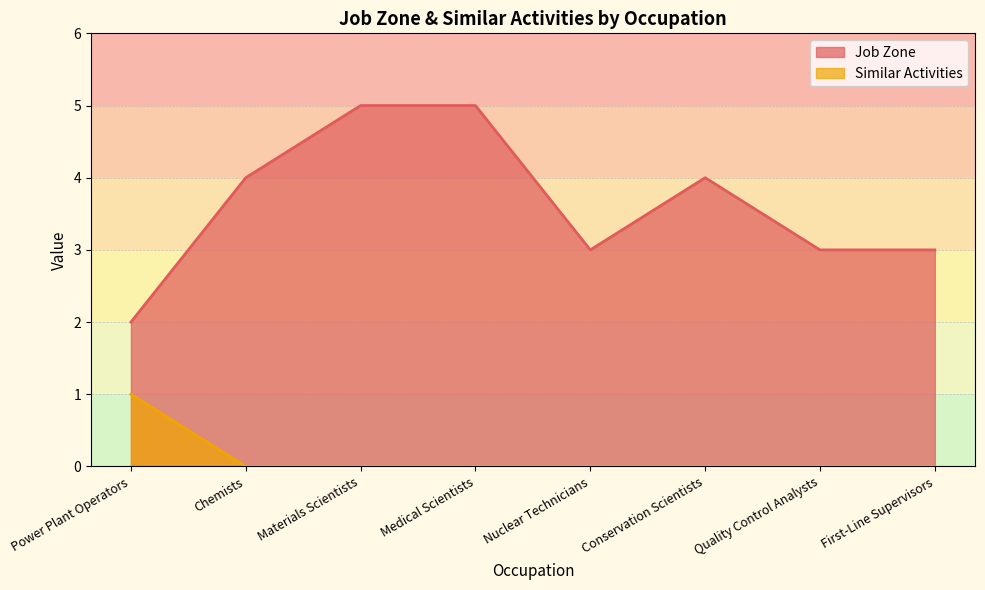

Rank the series at Medical Scientists from lowest to highest value.

Similar Activities, Job Zone